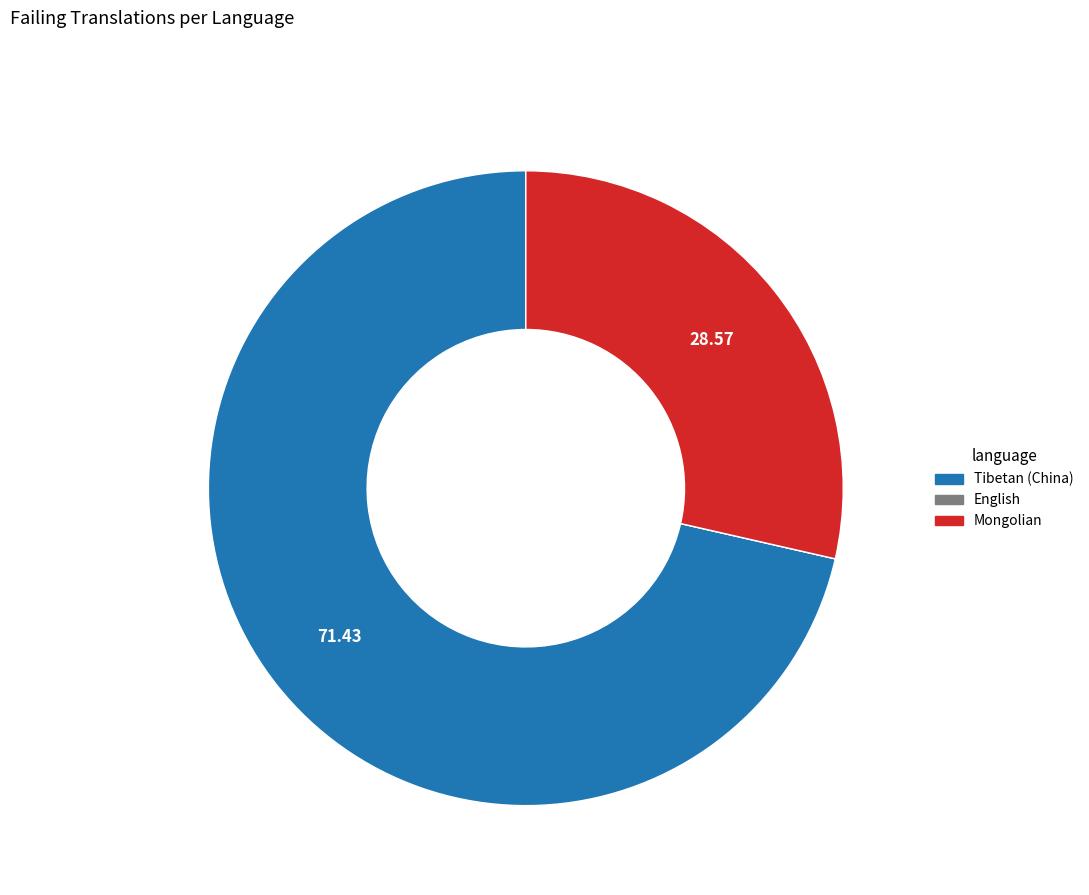

Is there a majority slice in this chart?

Yes